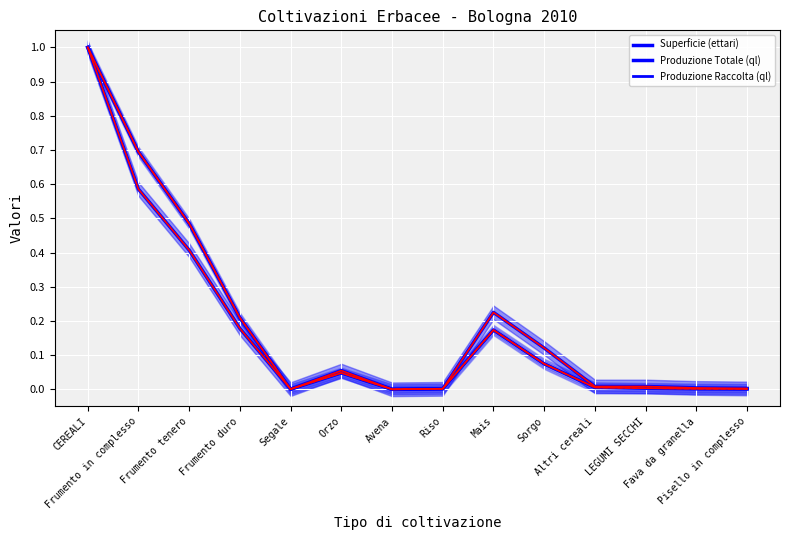

Is the value of Superficie (ettari) at Mais greater than the value of Produzione Totale (ql) at Frumento tenero?

No